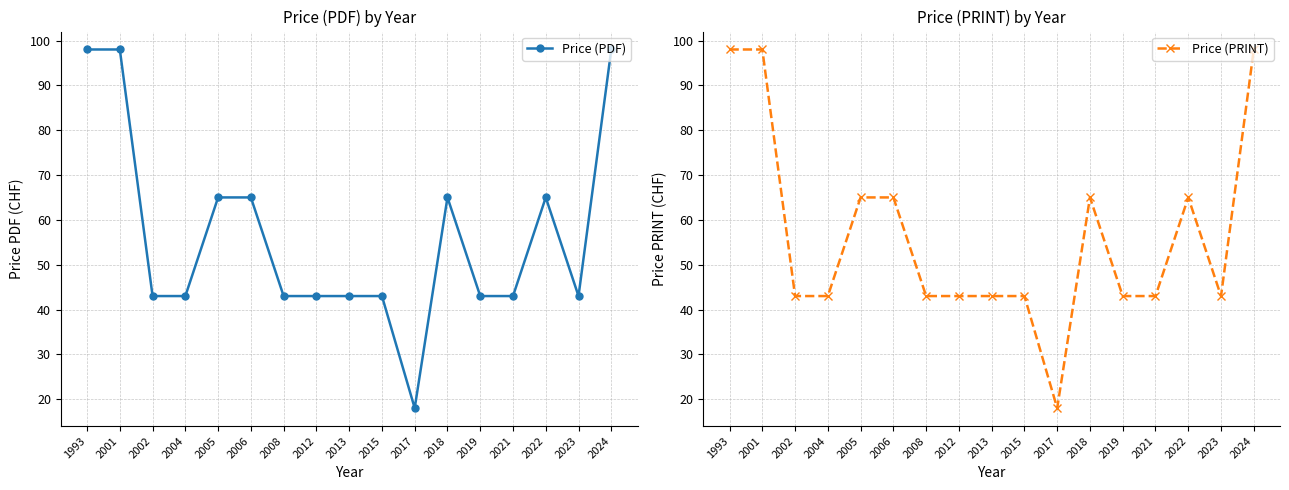

How many values in the Price (PDF) series exceed 43?

7